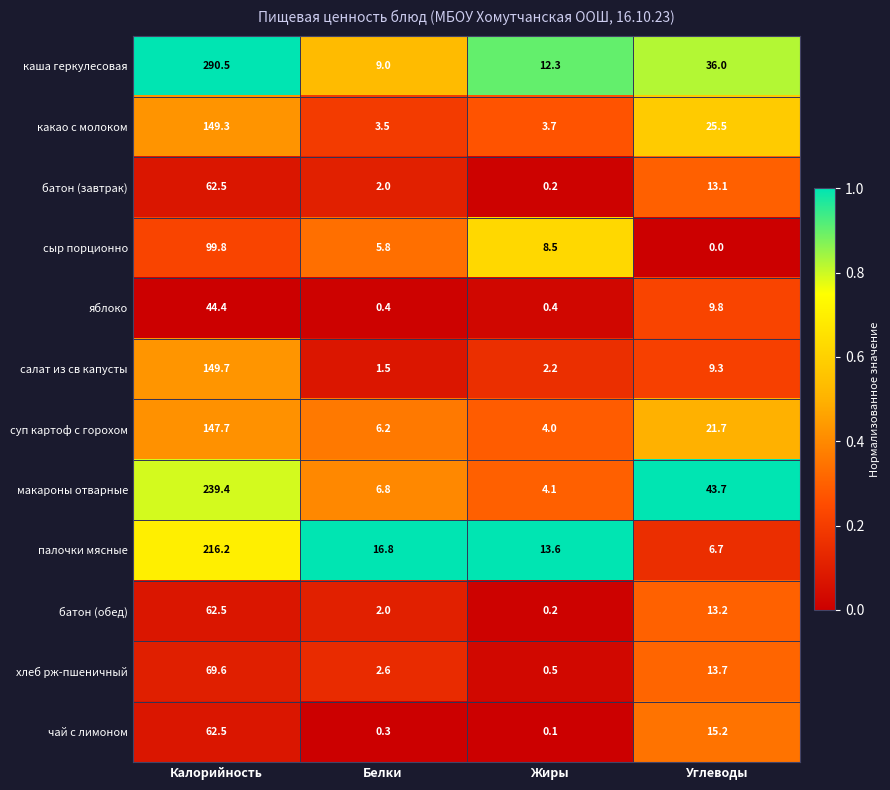

The value of хлеб рж-пшеничный at Калорийность is 96.4. True or false?

False